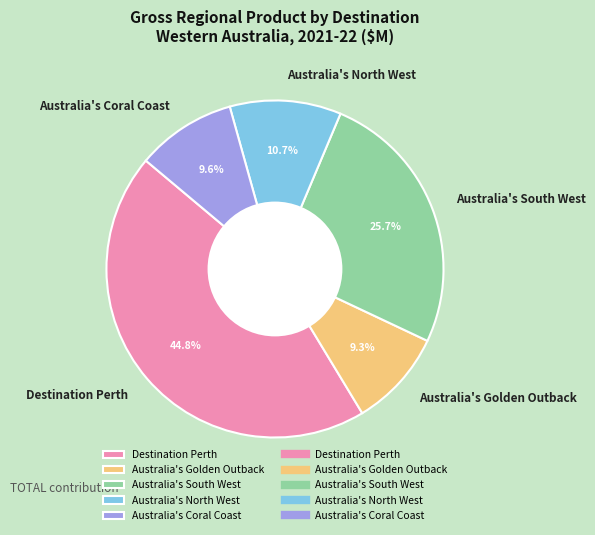

To the nearest percent, what portion does Australia's Golden Outback represent?

9%